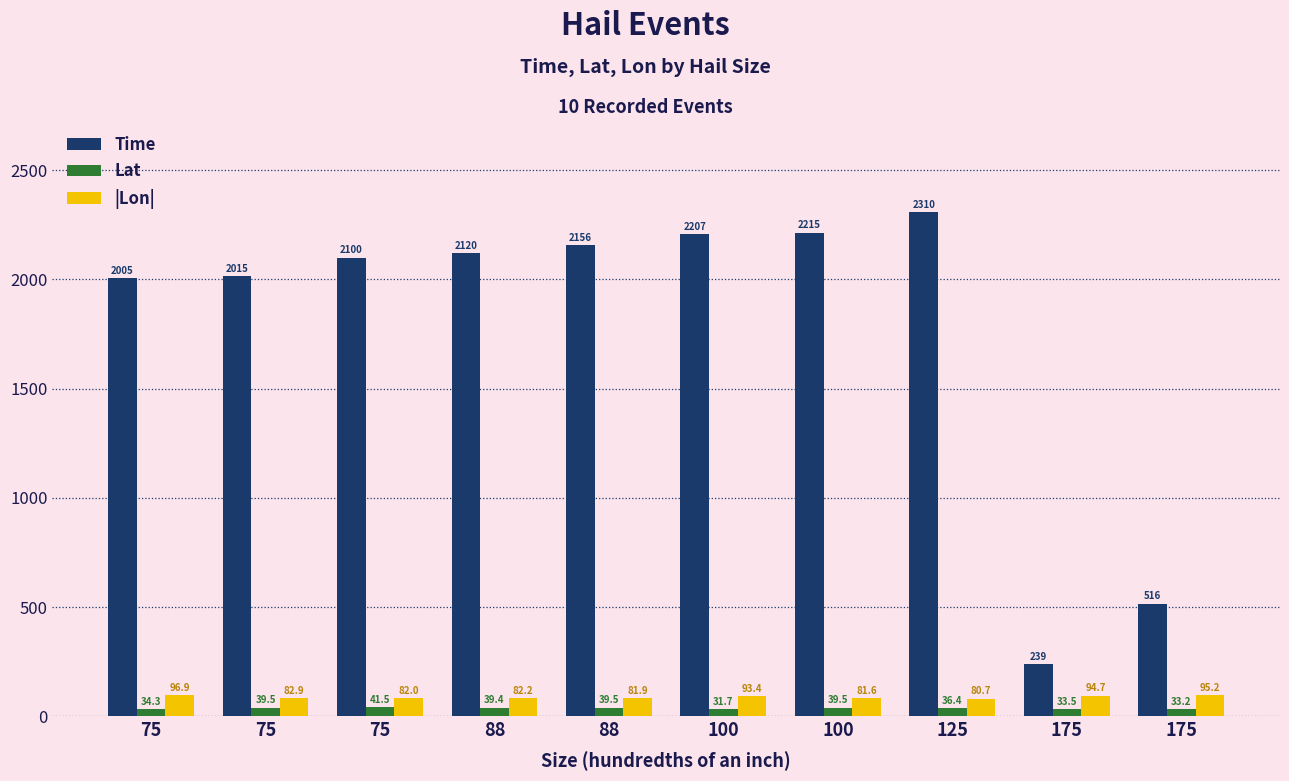

Reading right to left, transcribe all the data shown in this chart.

Time: 175=516.0	175=239.0	125=2310.0	100=2215.0	100=2207.0	88=2156.0	88=2120.0	75=2100.0	75=2015.0	75=2005.0
Lat: 175=33.2	175=33.5	125=36.4	100=39.5	100=31.7	88=39.5	88=39.4	75=41.5	75=39.5	75=34.3
|Lon|: 175=95.2	175=94.7	125=80.7	100=81.6	100=93.4	88=81.9	88=82.2	75=82.0	75=82.9	75=96.9